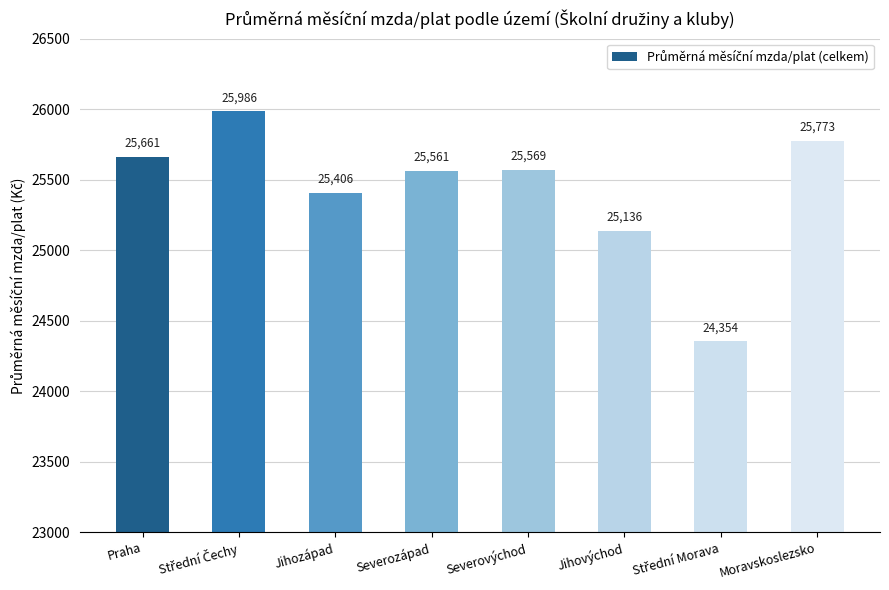

What is the smallest value displayed?

24354.5